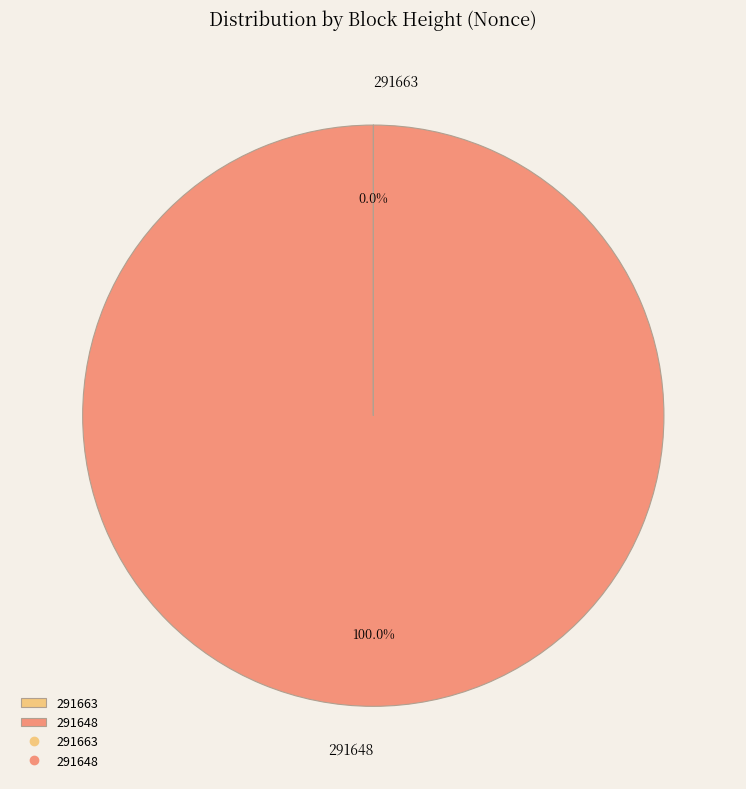

Which category has the biggest portion of the pie?

291648